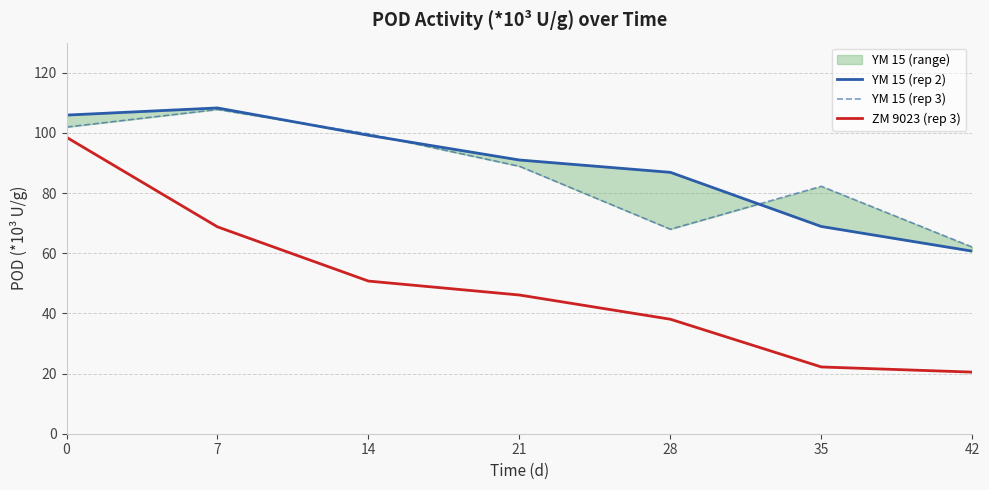

At which category does YM 15 (rep 2) reach its first local peak?

7